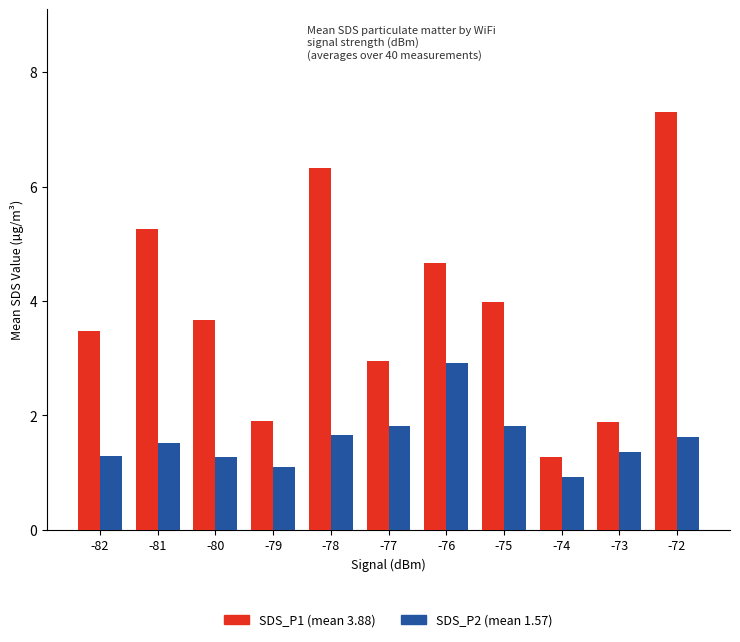

What is the maximum value shown in the chart?

7.3